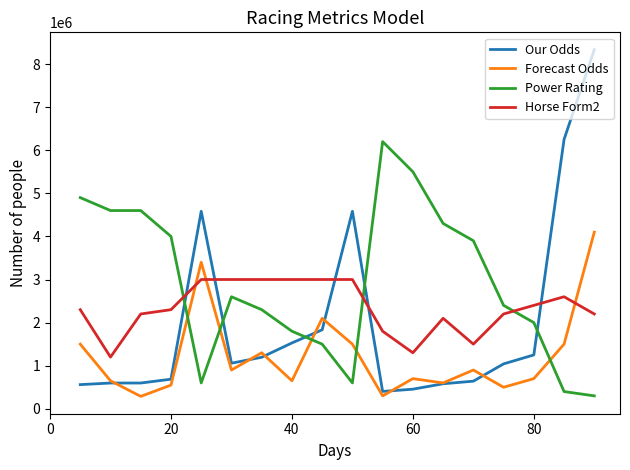

Which series has the widest spread of values?

Our Odds